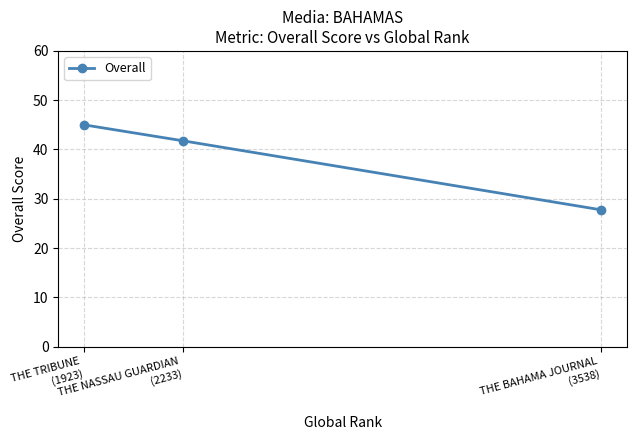

What is the minimum value shown in the chart?

27.8